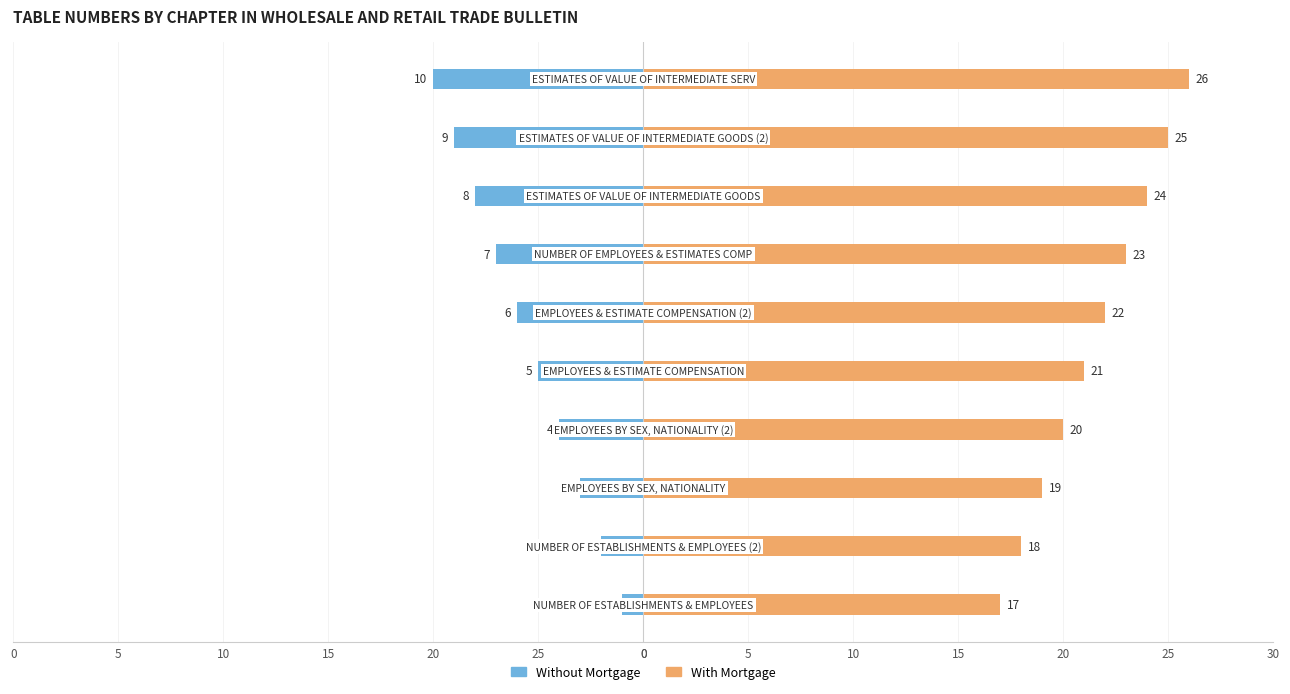

Which series changed the most between 0 and 5?

Without Mortgage (Chapter 2)